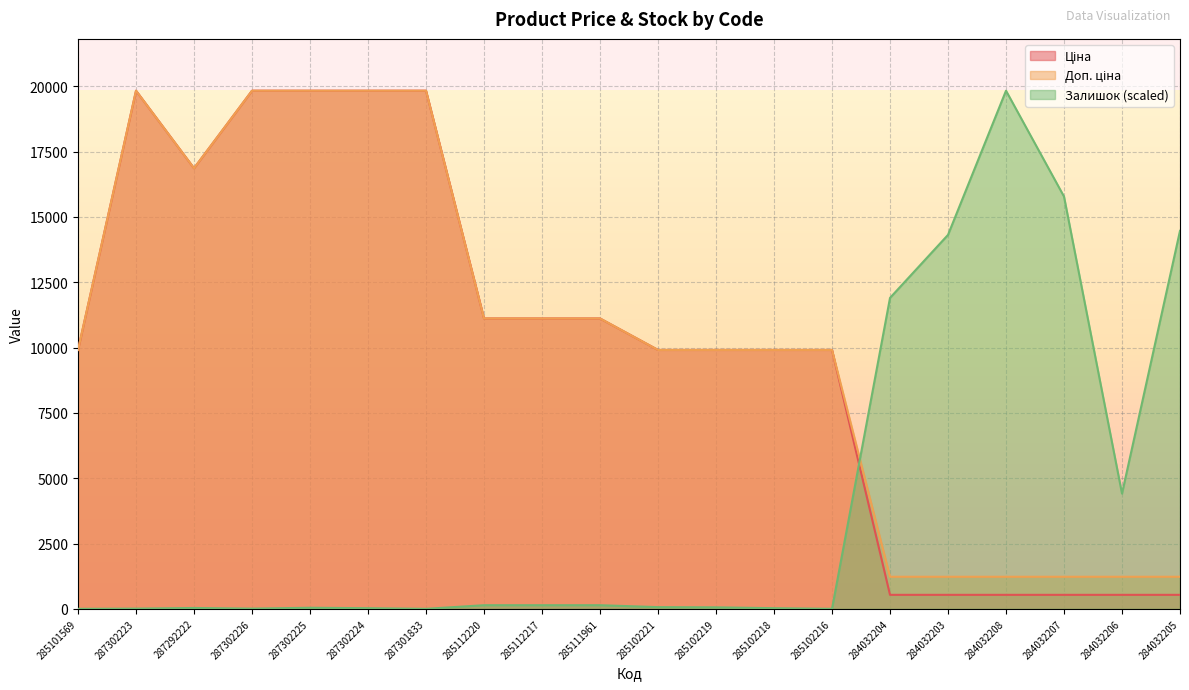

How many data points does each series have?

20